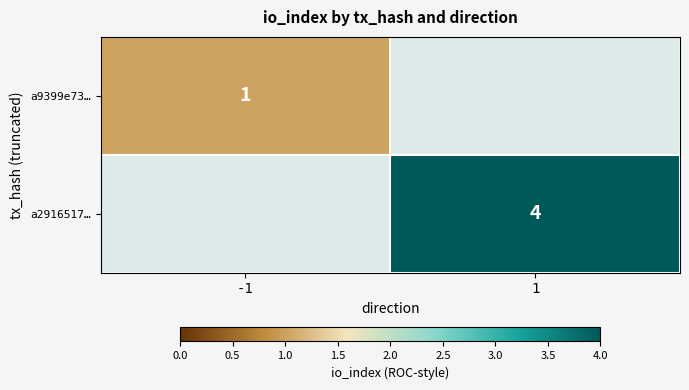

The value of a9399e73… at -1 is 1. True or false?

True